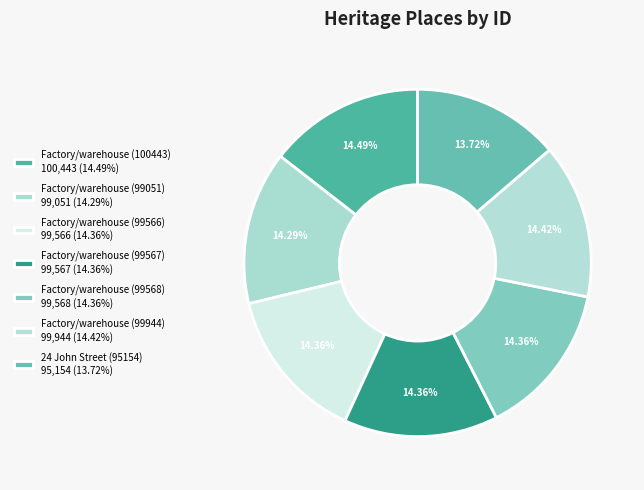

How many segments does this pie chart have?

7